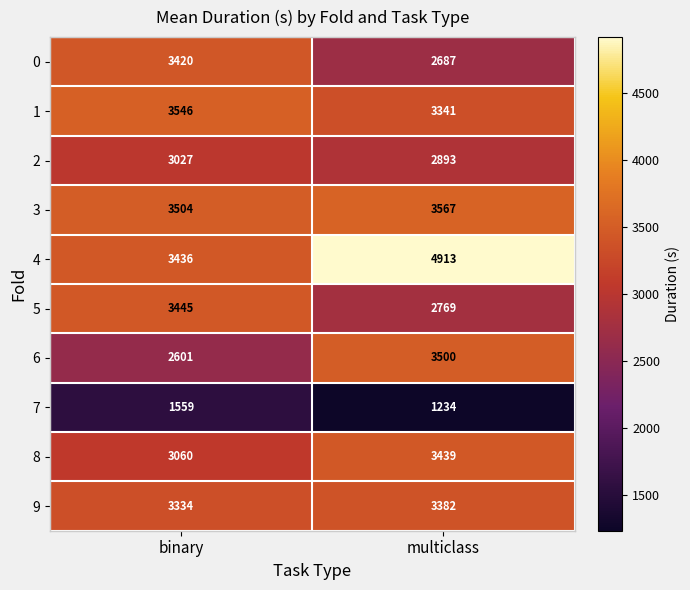

At which category is the sum across all series the highest?

multiclass